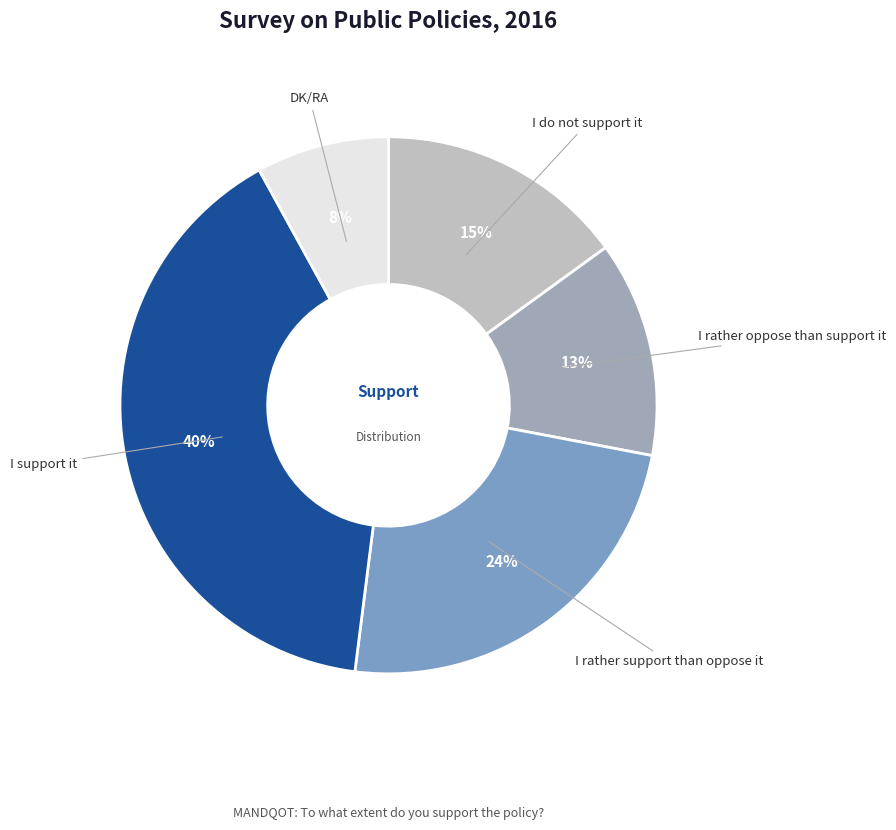

Is there any slice that represents more than half of the pie?

No